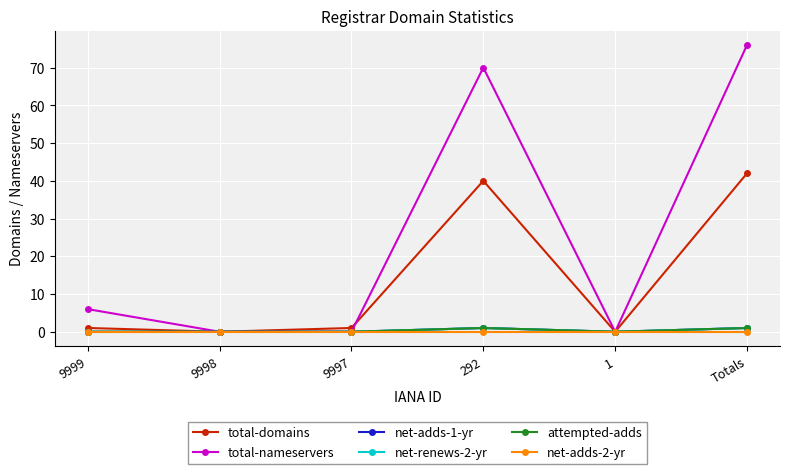

Does the chart have visible grid lines?

Yes